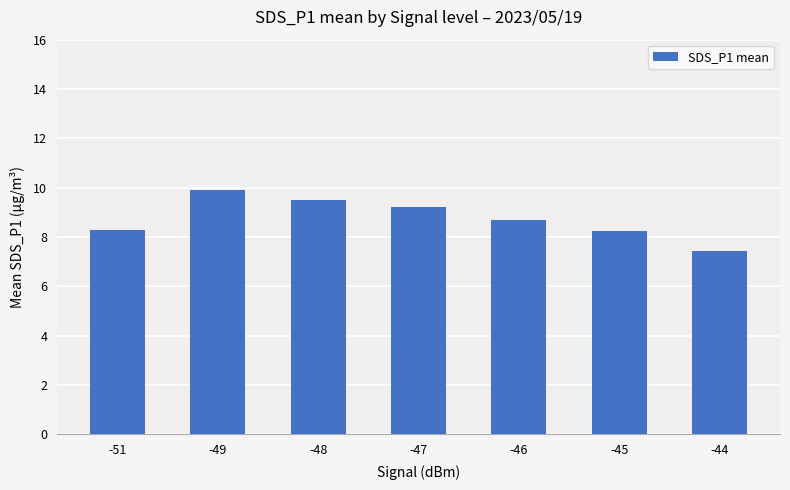

Approximately how many times larger is the value at -51 compared to -49?

0.8